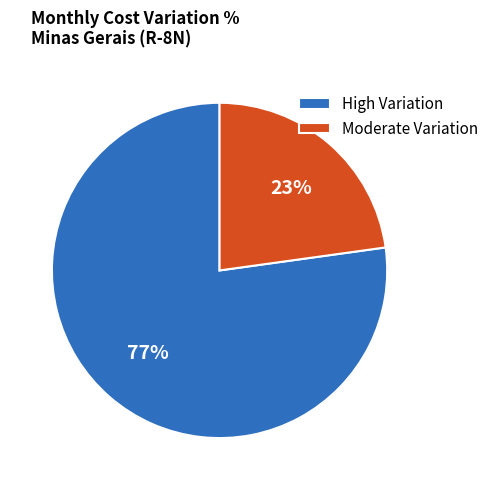

What is the largest slice in the pie chart?

High Variation